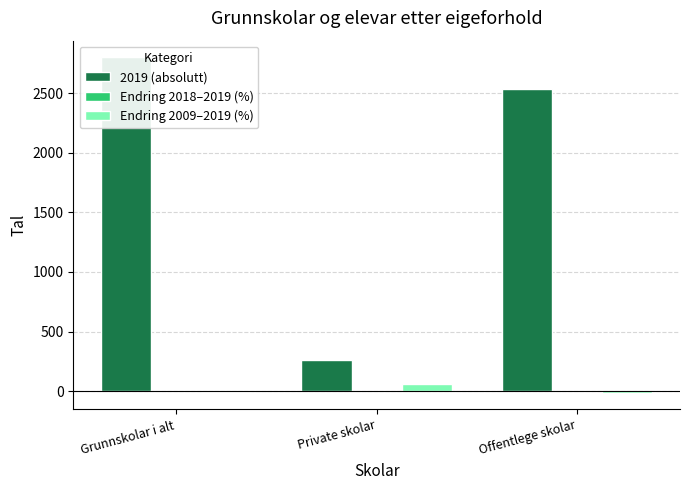

Where is Endring 2009–2019 (%) nearest to the value 24?

Grunnskolar i alt